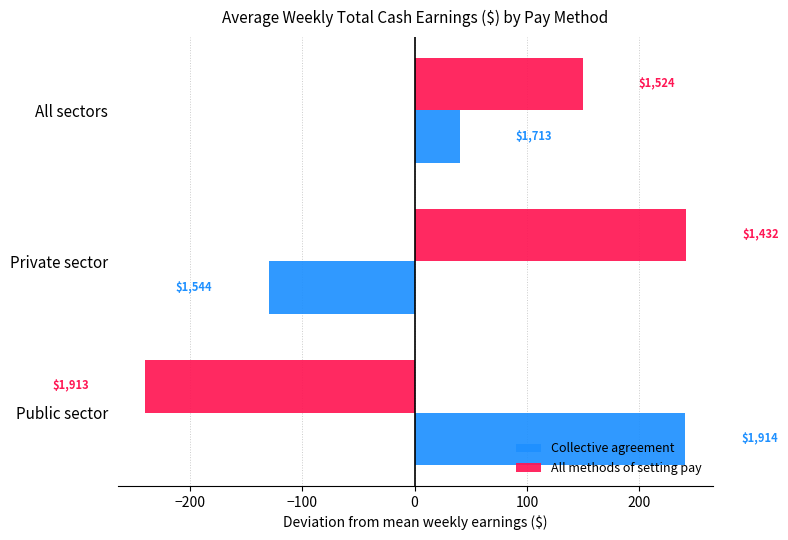

What is the value of the All methods of setting pay bar at the 1st from the left?

-239.8